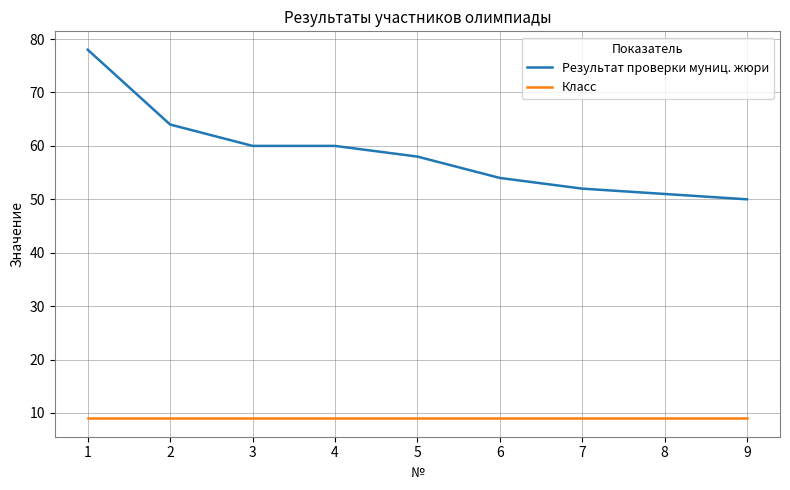

What are all the series names shown in the legend?

Результат проверки муниц. жюри, Класс